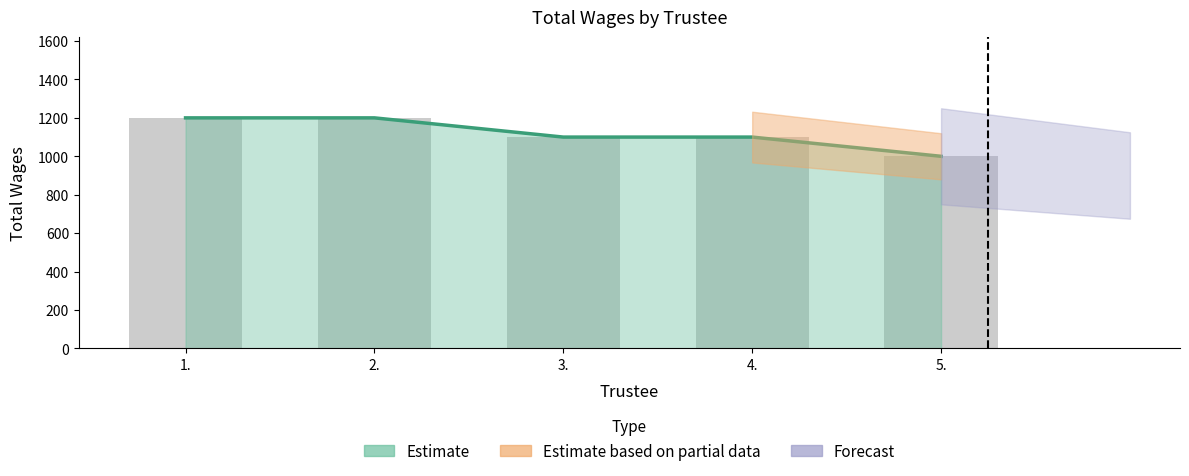

What is the average value?

1120